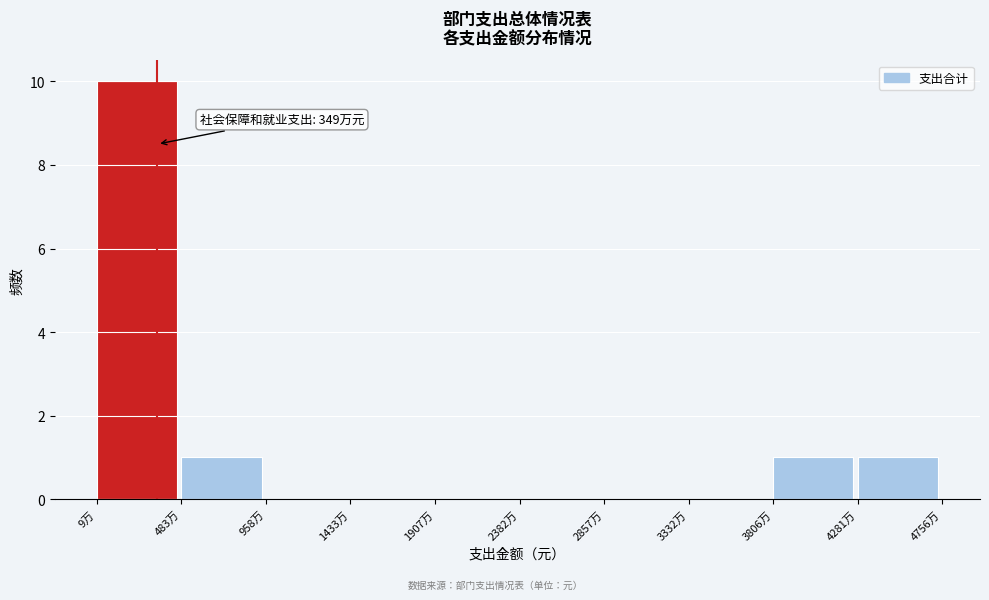

Reading left to right, extract all data points from this chart.

9万=10	483万=1	958万=0	1433万=0	1907万=0	2382万=0	2857万=0	3332万=0	3806万=1	4281万=1